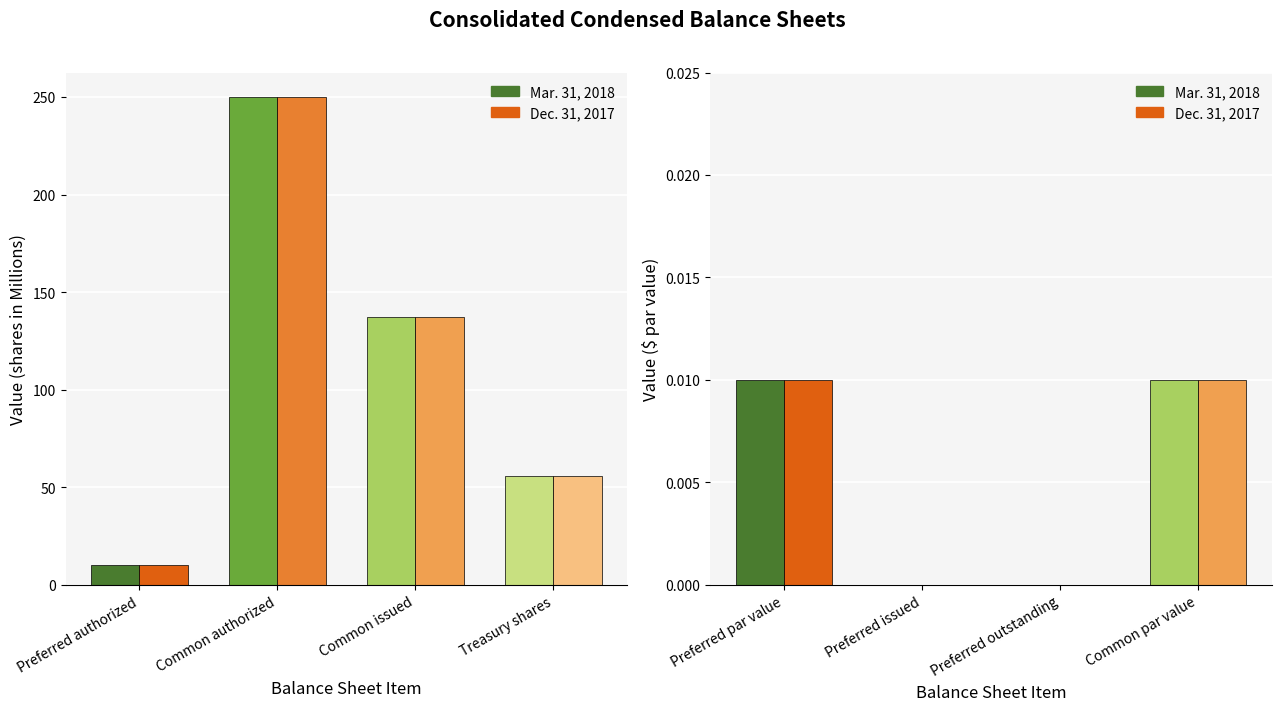

How many distinct data groups are displayed?

2